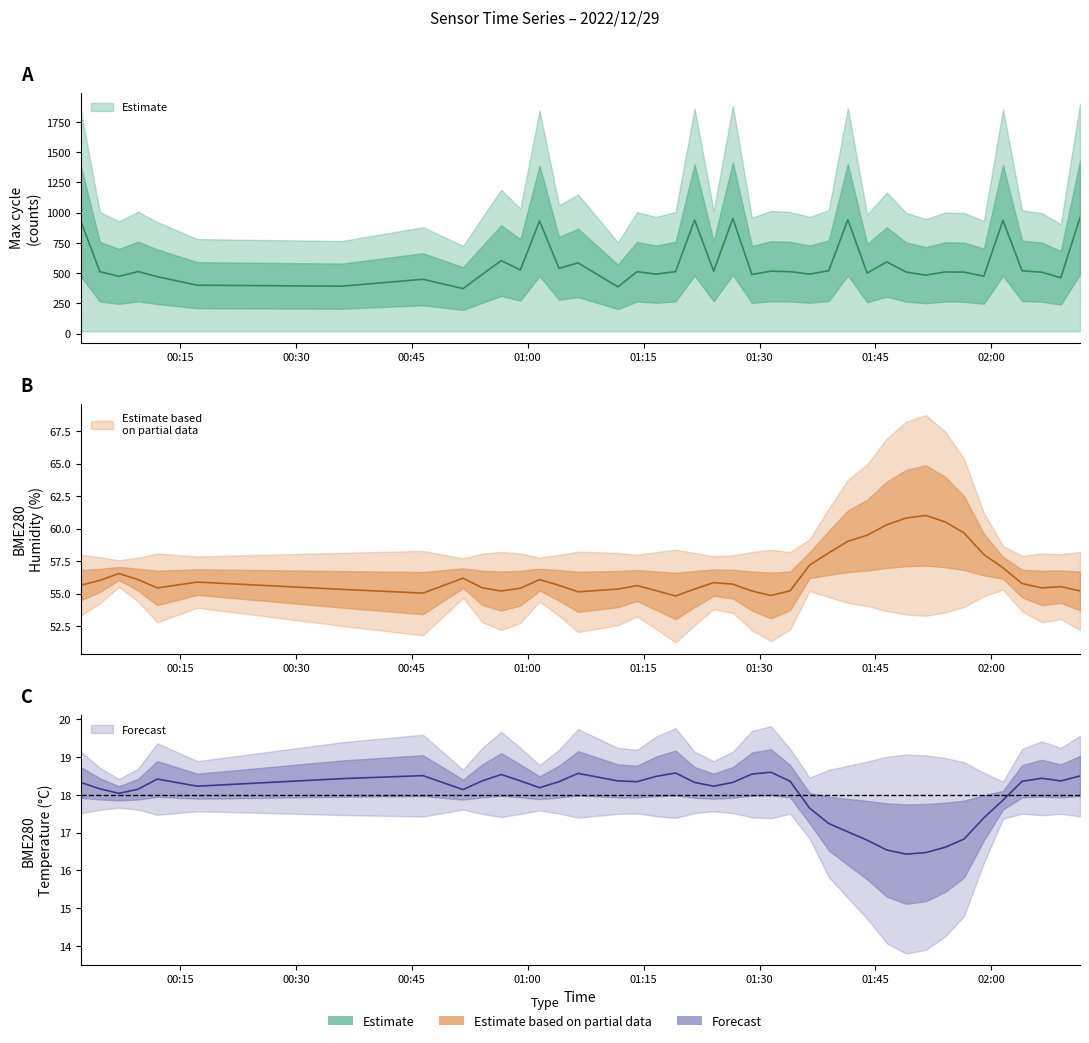

Which category has the highest value in the Max_cycle series?

2022/12/29 02:11:29